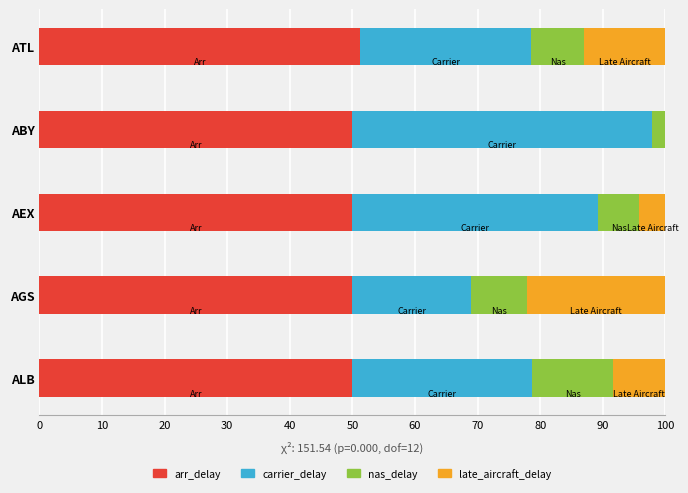

What is the total value across all series at AGS?

100.0